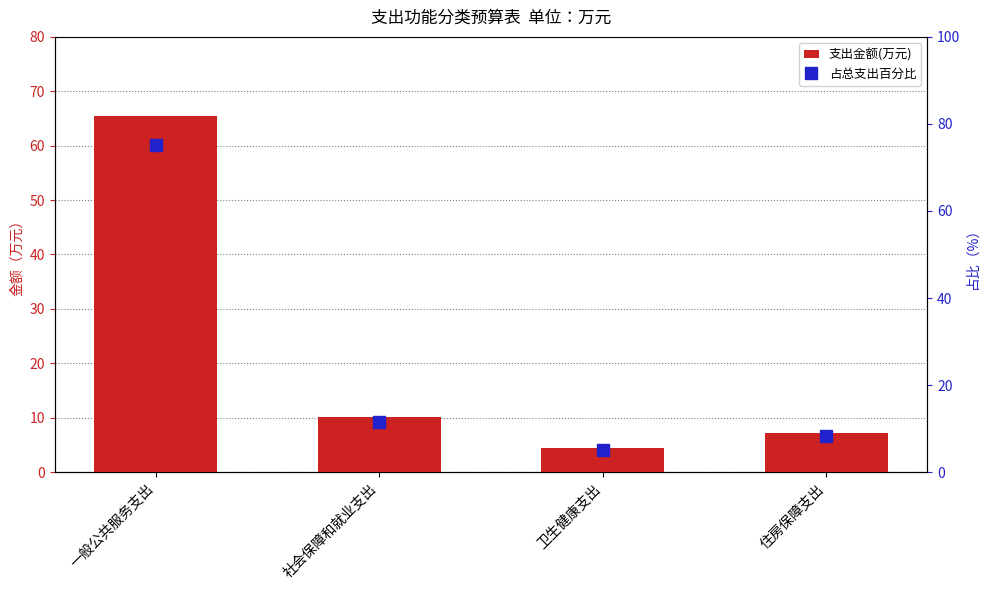

What is the label of the 4th bar from the left?

住房保障支出